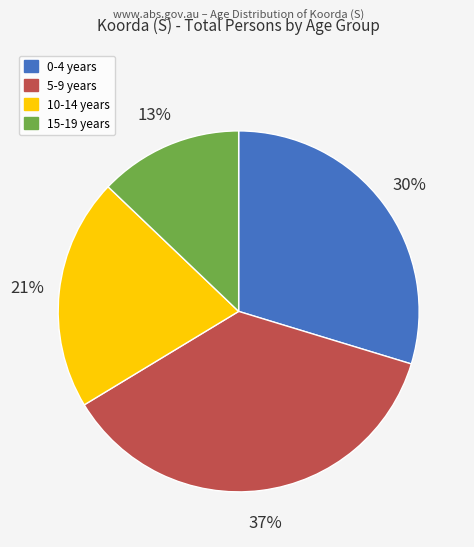

Is it true that 10-14 years is 8% of the pie?

False